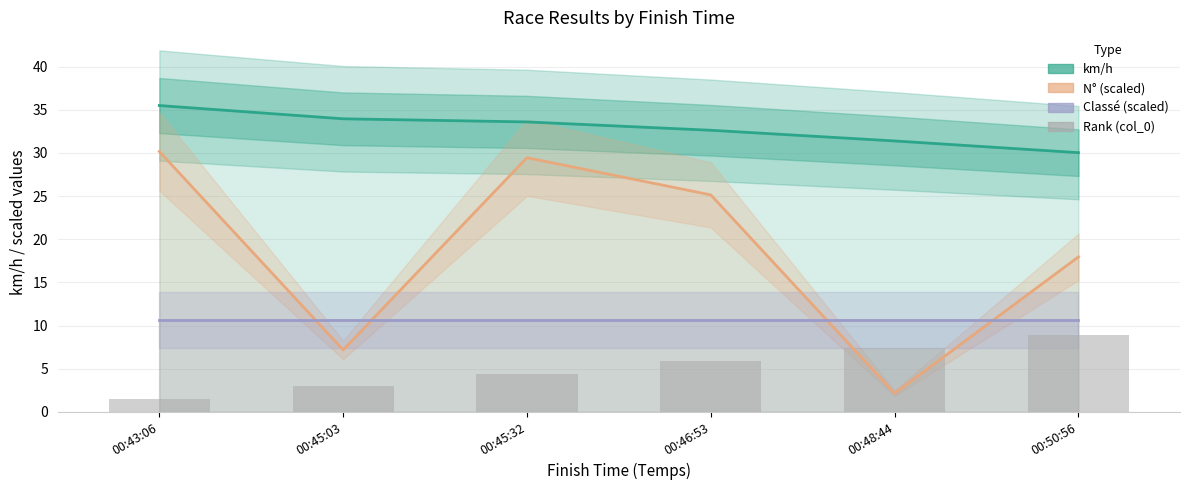

Which series has the largest total across all categories?

km/h